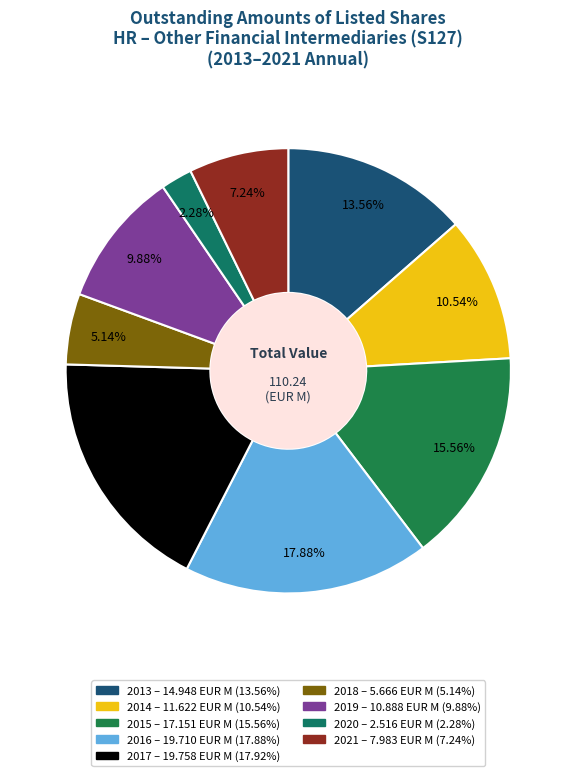

Is 2014 the majority of the pie?

No